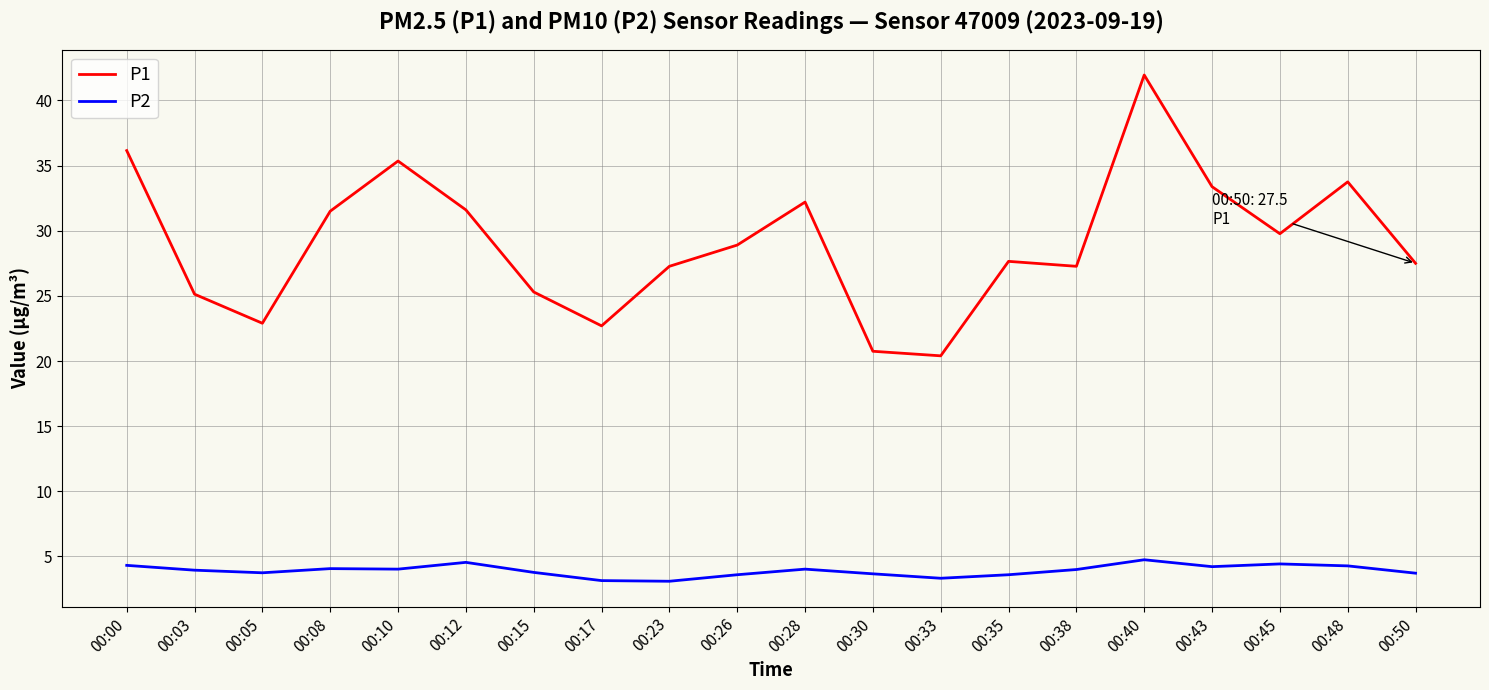

What value does the P2 series have at 00:30?

3.7